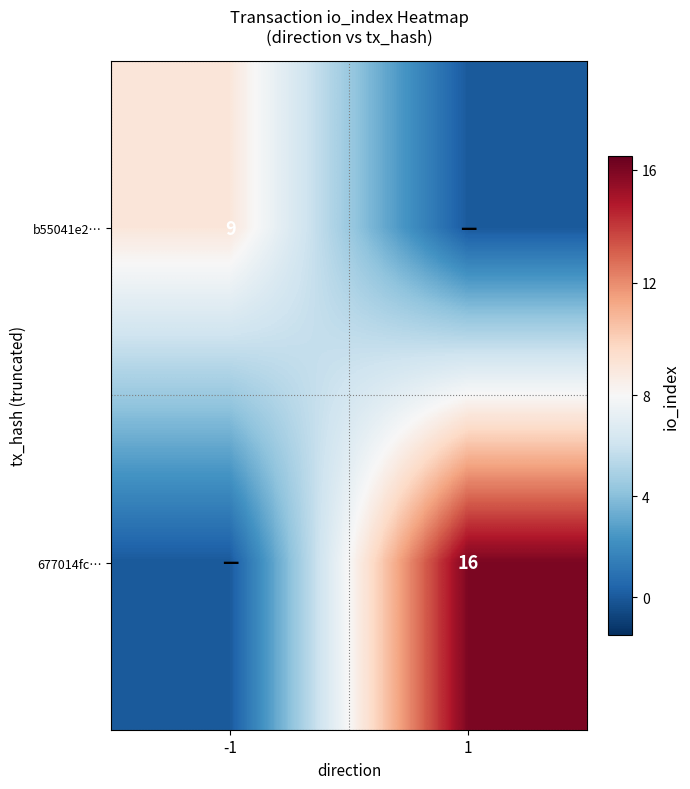

What is the spread (max minus min) of values at -1?

9